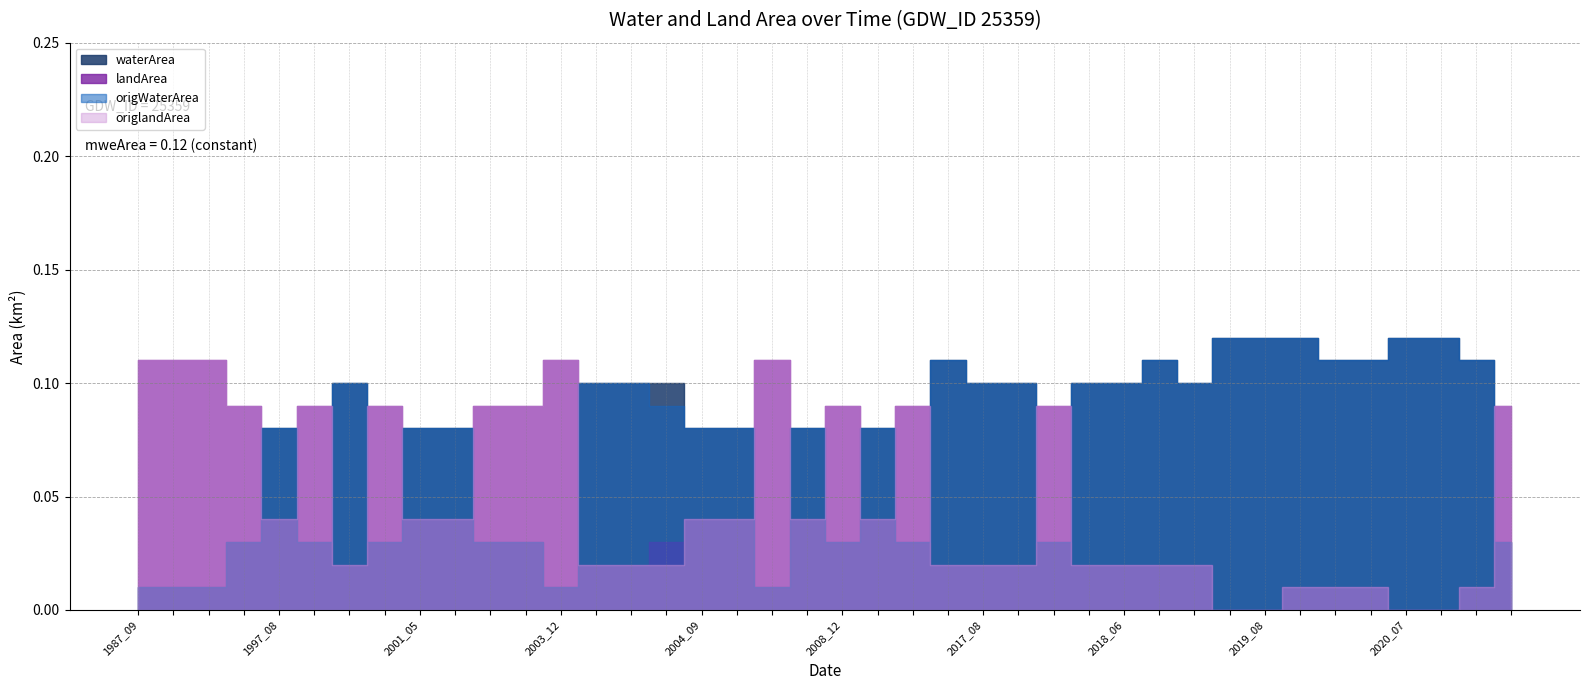

True or false: origlandArea has more than 2 points higher than both neighbors.

True